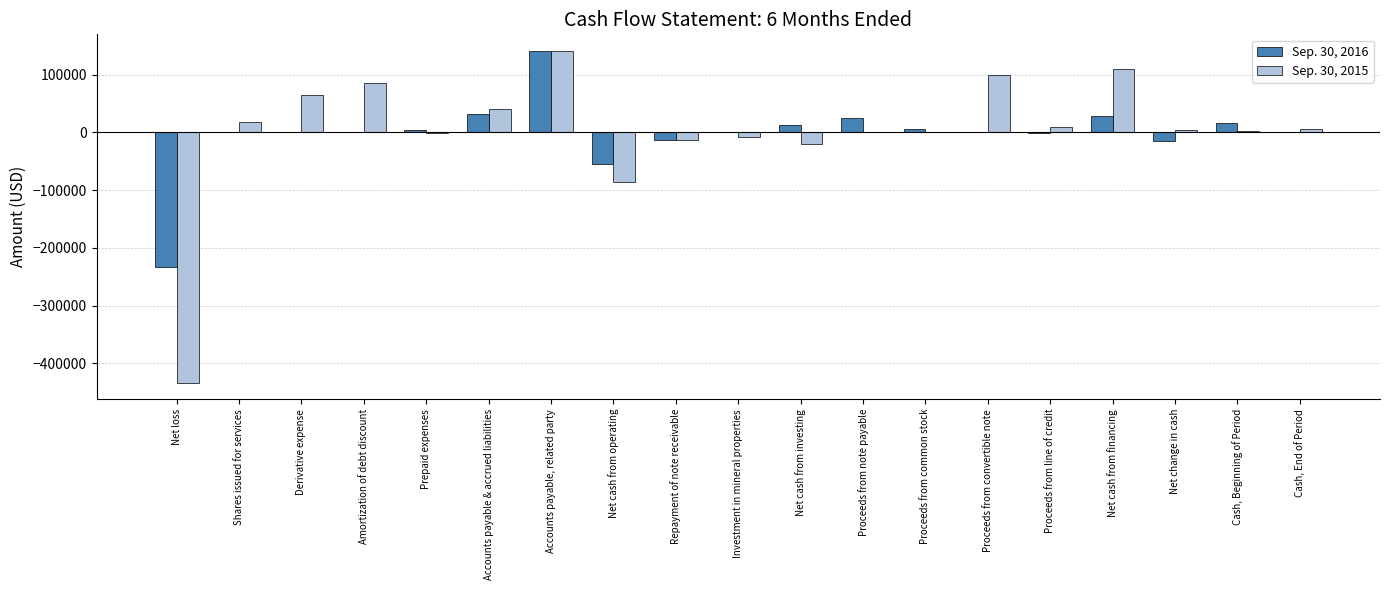

How many series are shown in this chart?

2